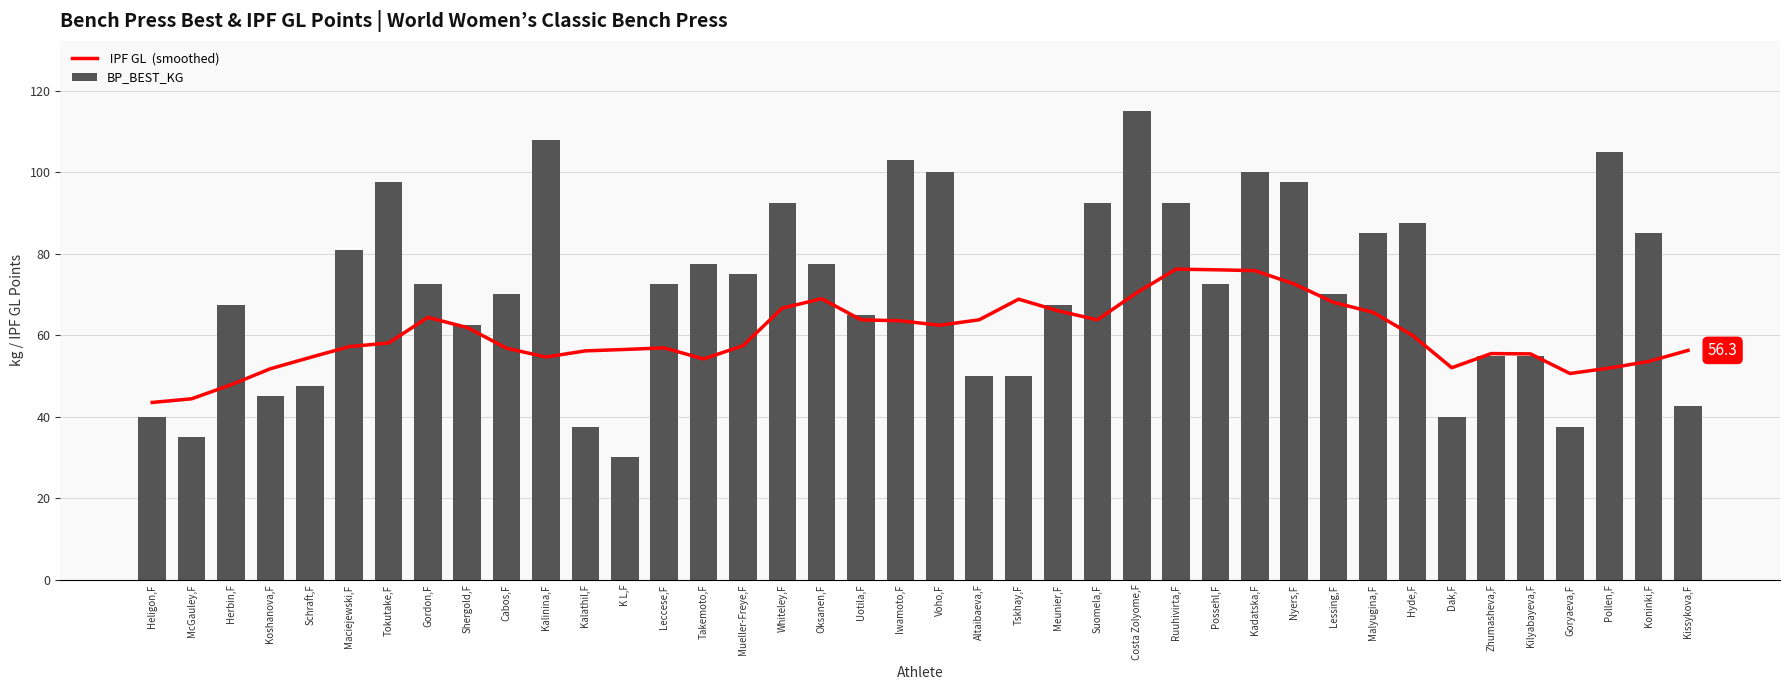

How many groups of bars are there?

40